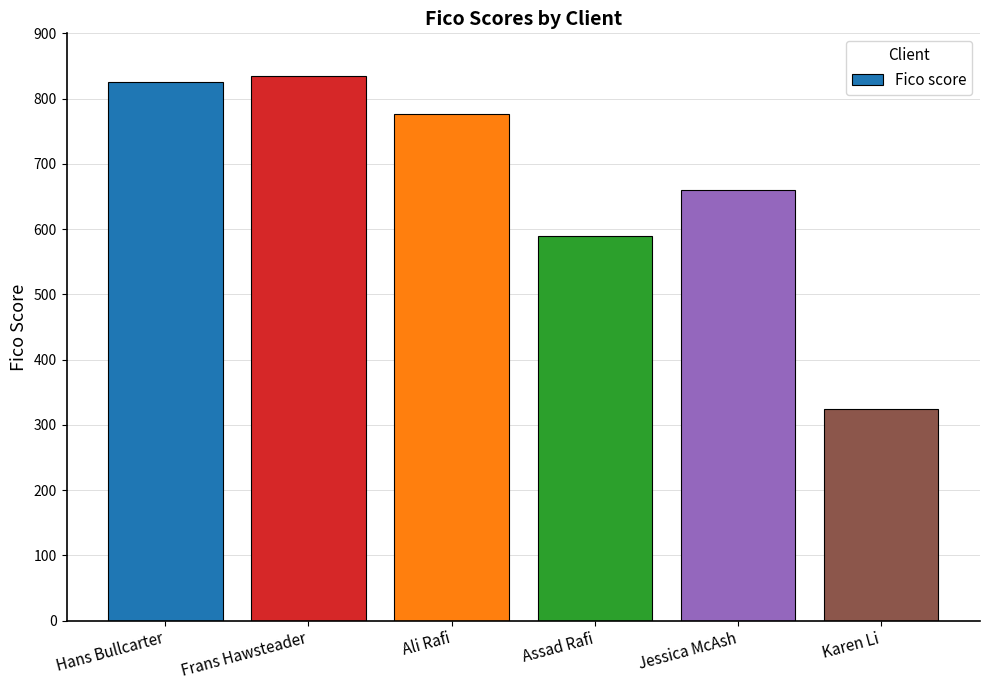

Which label corresponds to the largest value in the chart?

Frans Hawsteader